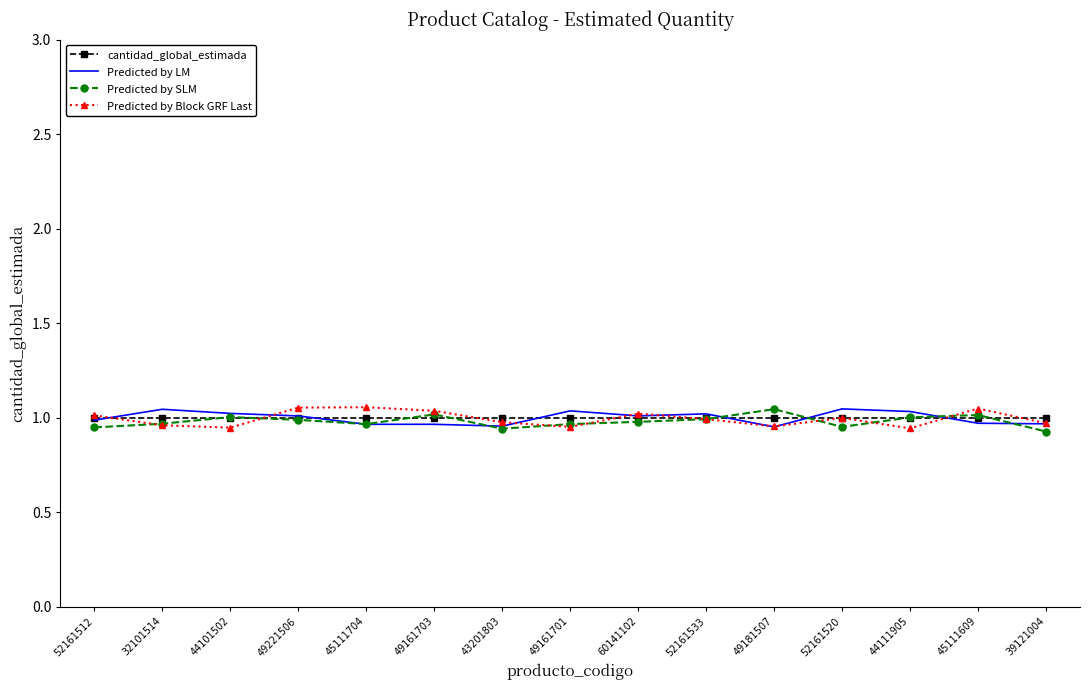

True or false: Predicted by SLM has a value of 1.0 at 32101514.

True